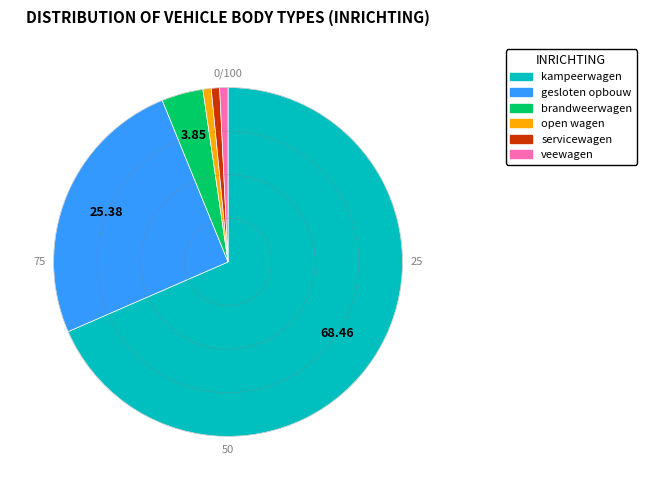

How many segments does this pie chart have?

6